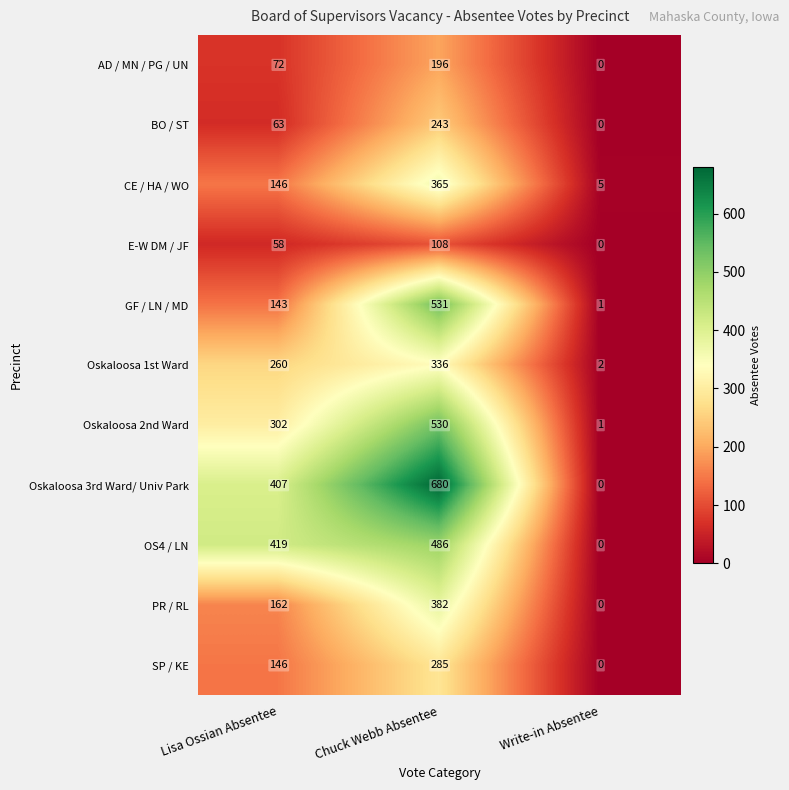

What is the difference between the Oskaloosa 1st Ward values at Chuck Webb Absentee and Lisa Ossian Absentee?

76